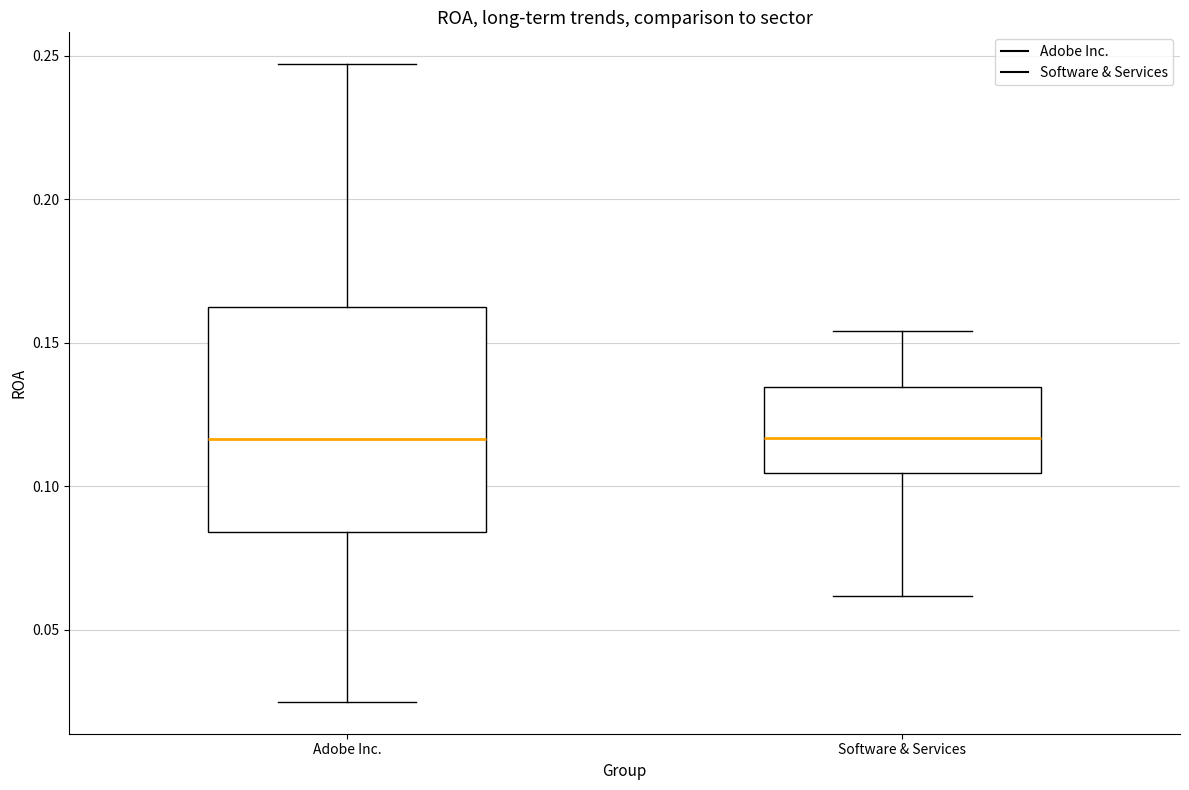

Comparing the boxes themselves (not the whiskers), which one is the tallest?

Adobe Inc.